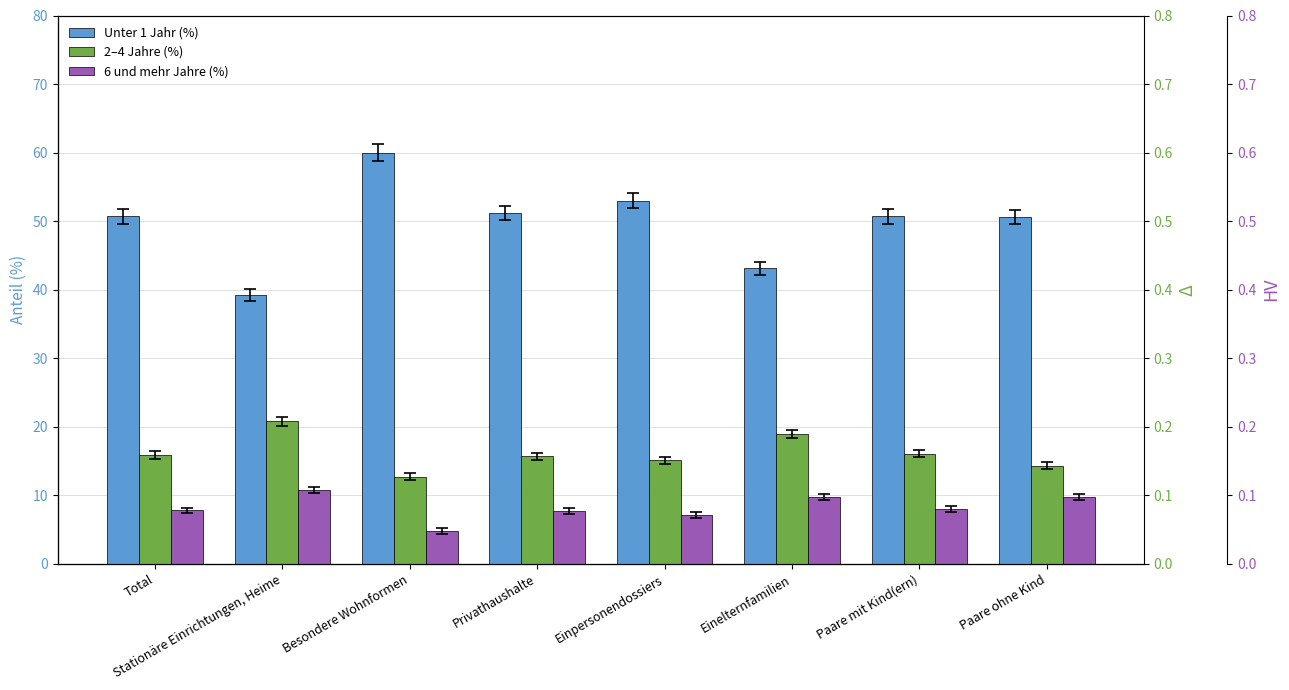

Which has a higher value, Stationäre Einrichtungen, Heime or Paare ohne Kind?

Paare ohne Kind